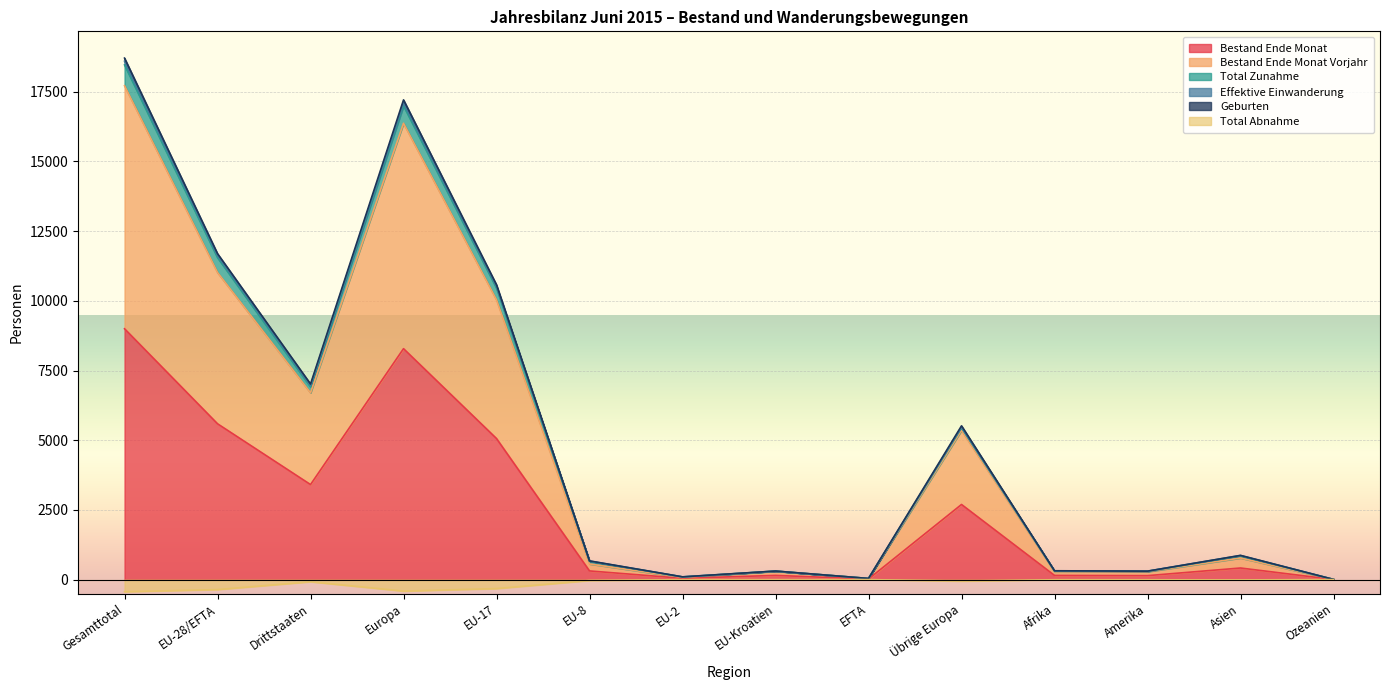

What is the lowest value of the Total Abnahme series?

-435